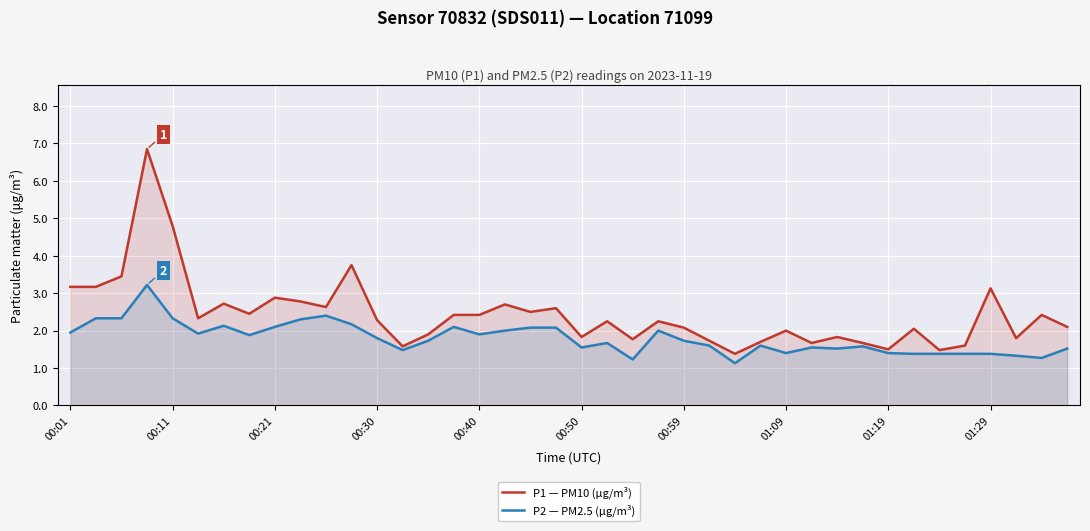

What is the lowest value of the P1 — PM10 (µg/m³) series?

1.4